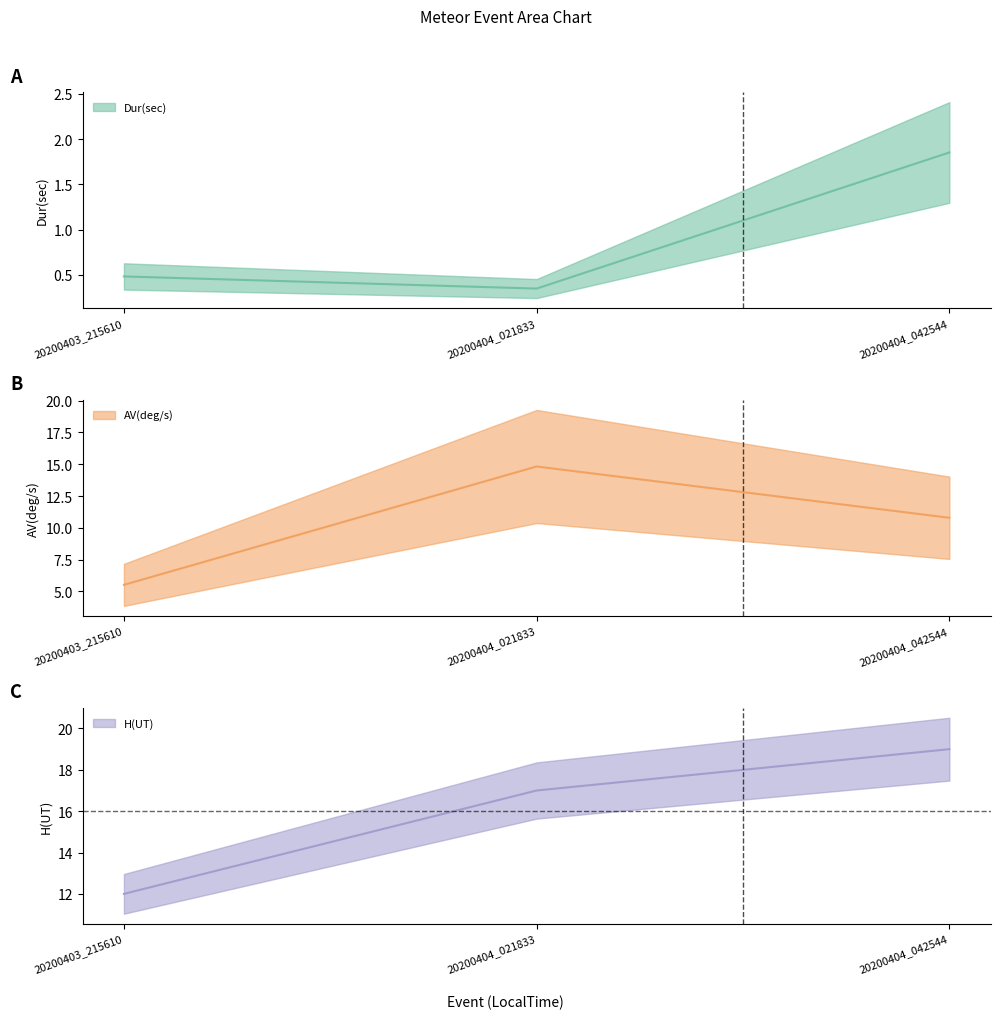

Between 20200404_021833 and 20200404_042544, which is larger?

20200404_042544